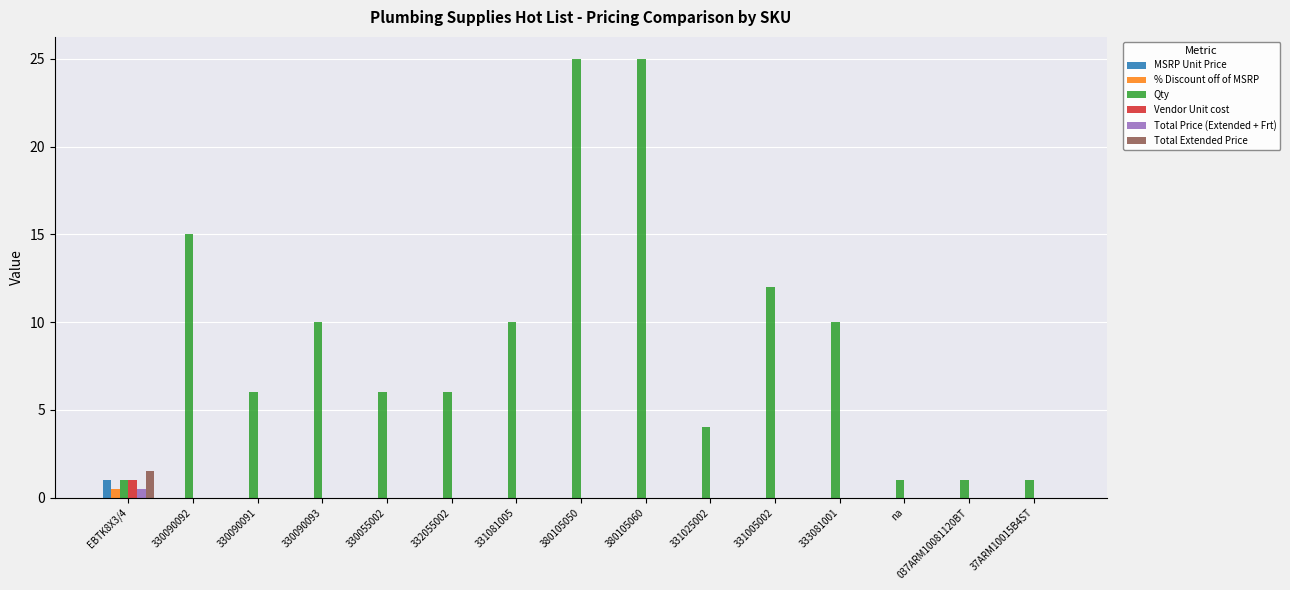

True or false: Total Extended Price has a value of 0.0 at 037ARM10081120BT.

True